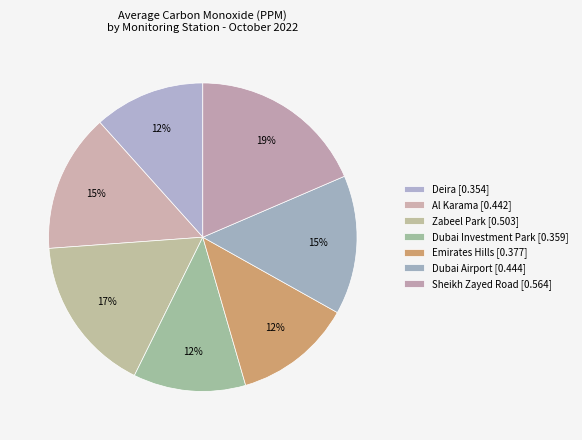

To the nearest percent, what percentage of the pie is Sheikh Zayed Road?

19%